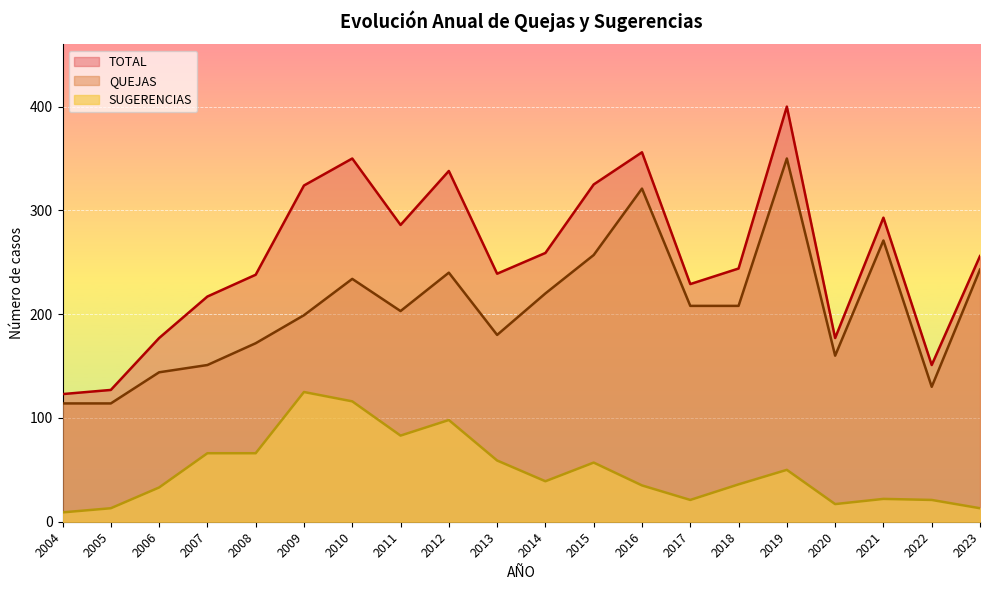

Reading left to right, transcribe all the data shown in this chart.

TOTAL: 123	127	177	217	238	324	350	286	338	239	259	325	356	229	244	400	177	293	151	256
QUEJAS: 114	114	144	151	172	199	234	203	240	180	220	257	321	208	208	350	160	271	130	243
SUGERENCIAS: 9	13	33	66	66	125	116	83	98	59	39	57	35	21	36	50	17	22	21	13